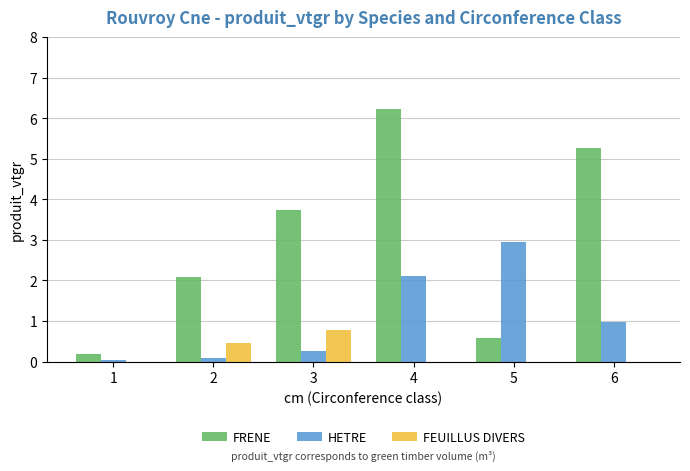

What are all the series names shown in the legend?

FRENE, HETRE, FEUILLUS DIVERS